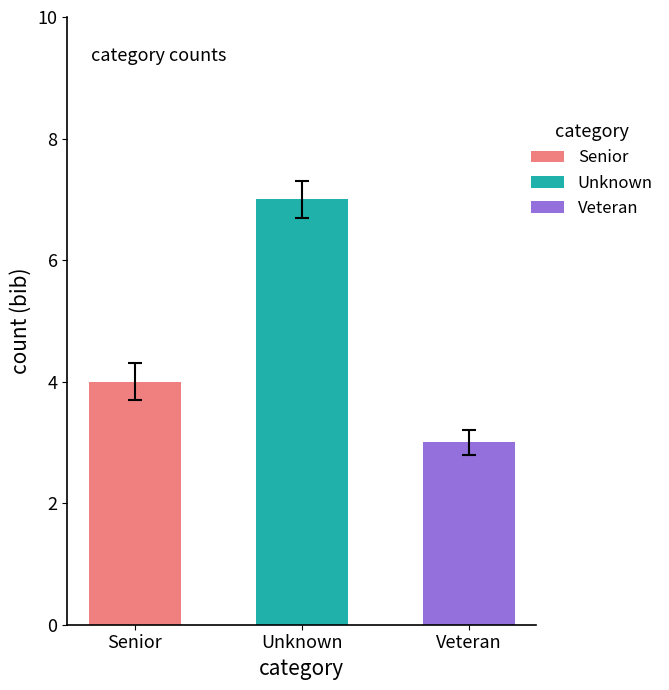

Reading right to left, what are all the values shown in this chart?

3	7	4